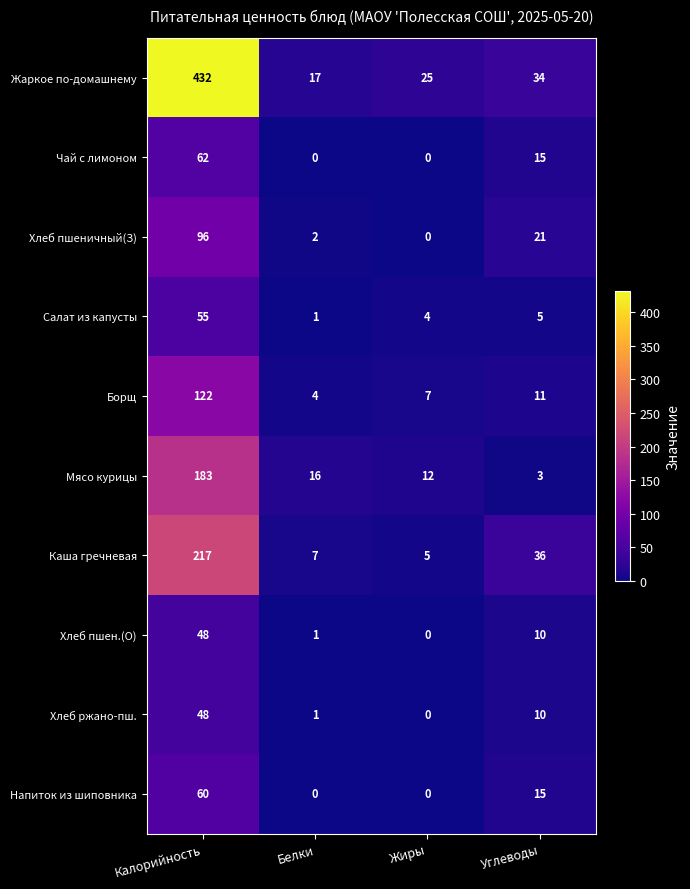

Which series changed the most between Жиры and Углеводы?

Каша гречневая